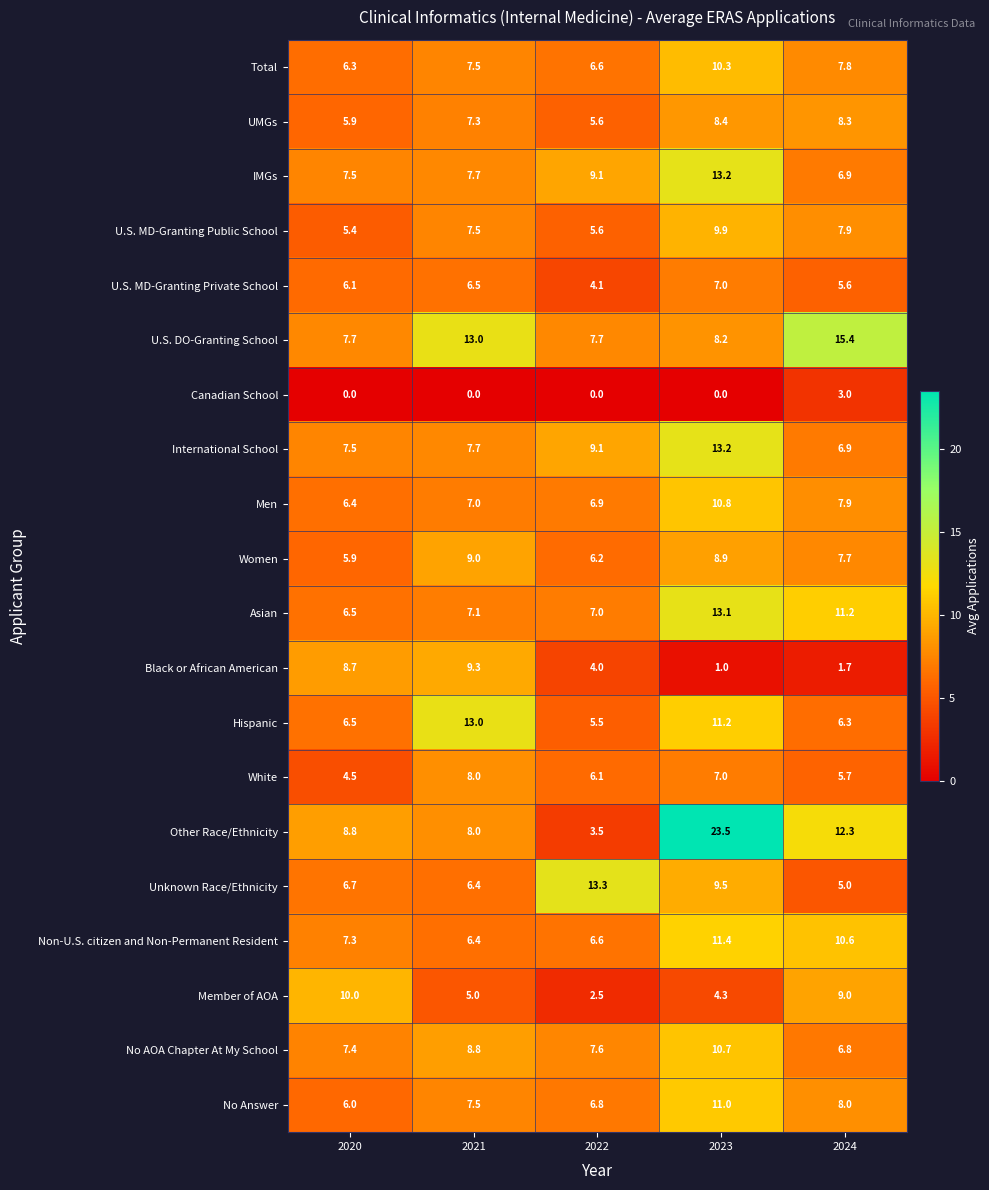

What is the lowest value of the Total series?

6.3